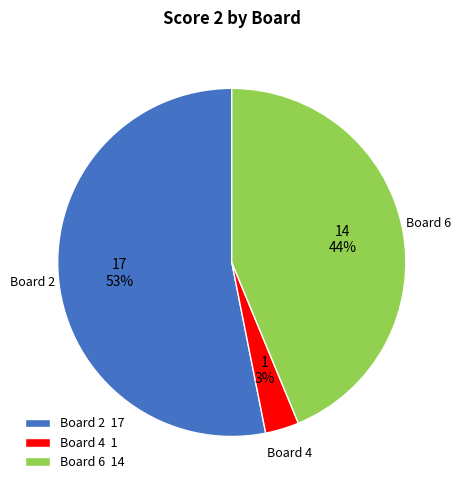

Which slice is the smallest?

Board 4 1